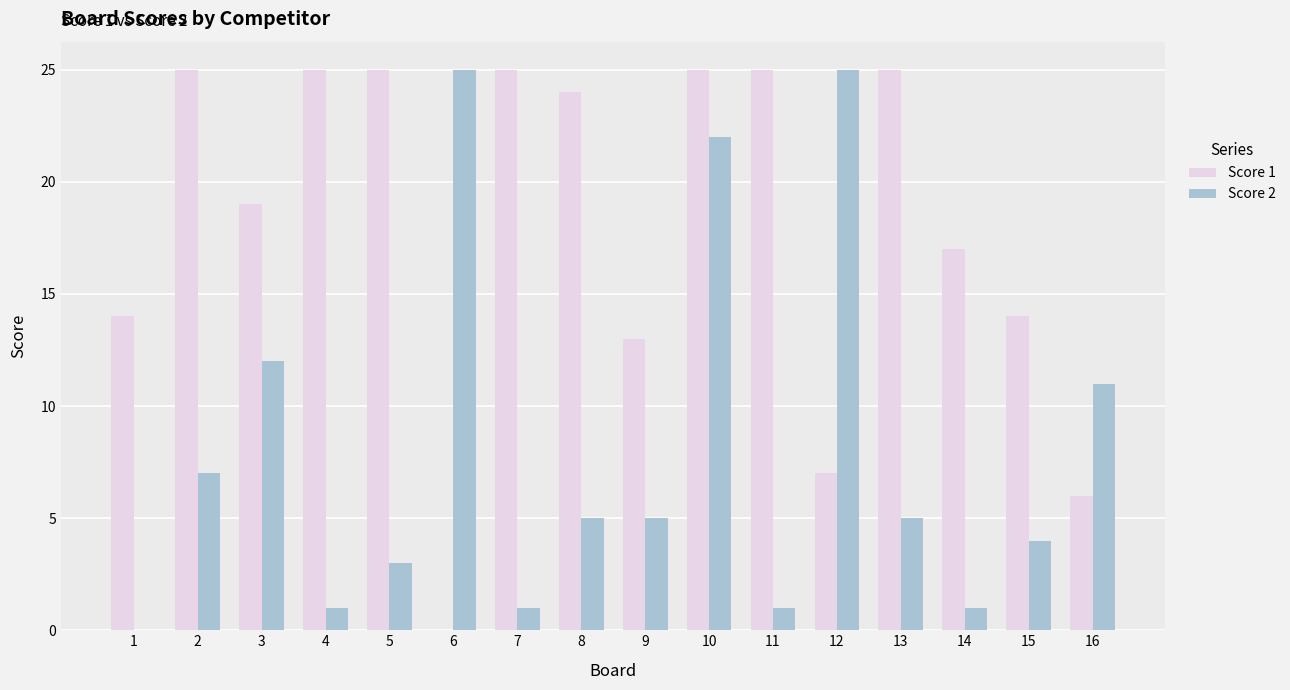

What is the sum of all Score 2 values?

128